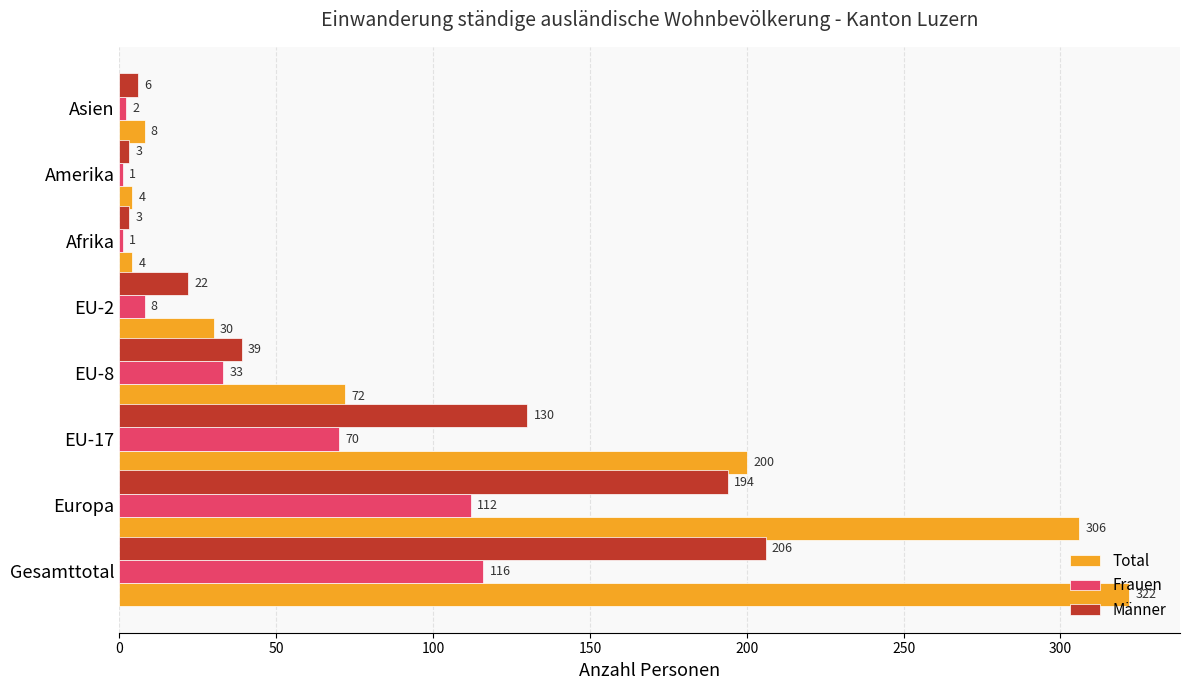

How many distinct data groups are displayed?

3